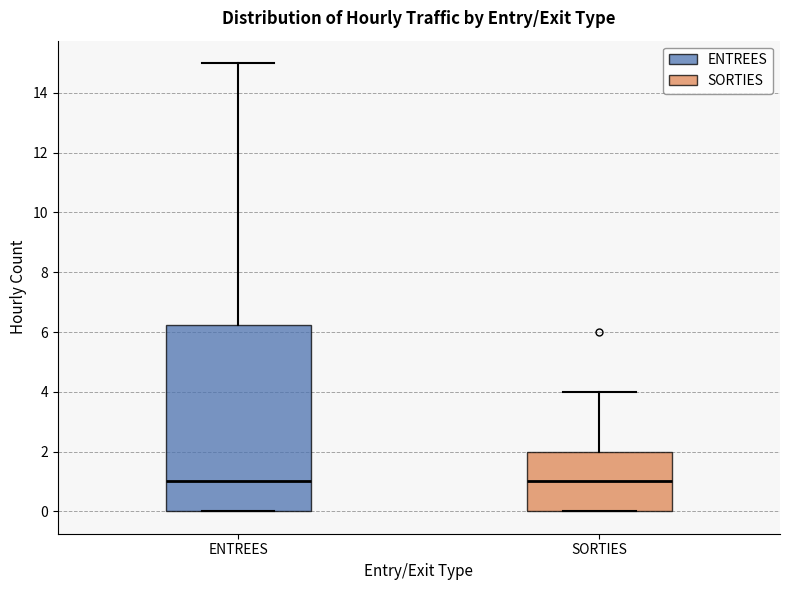

Reading left to right, transcribe this box plot: for each box, give where its median line is, the range the box spans, and where its two whiskers end, as read against the y-axis. The values are not printed on the chart, so give them approximately, as read against the axis.

ENTREES: median 1.0, box 0.0 to 6.2, whiskers 0.0 to 15.0
SORTIES: median 1.0, box 0.0 to 2.0, whiskers 0.0 to 4.0